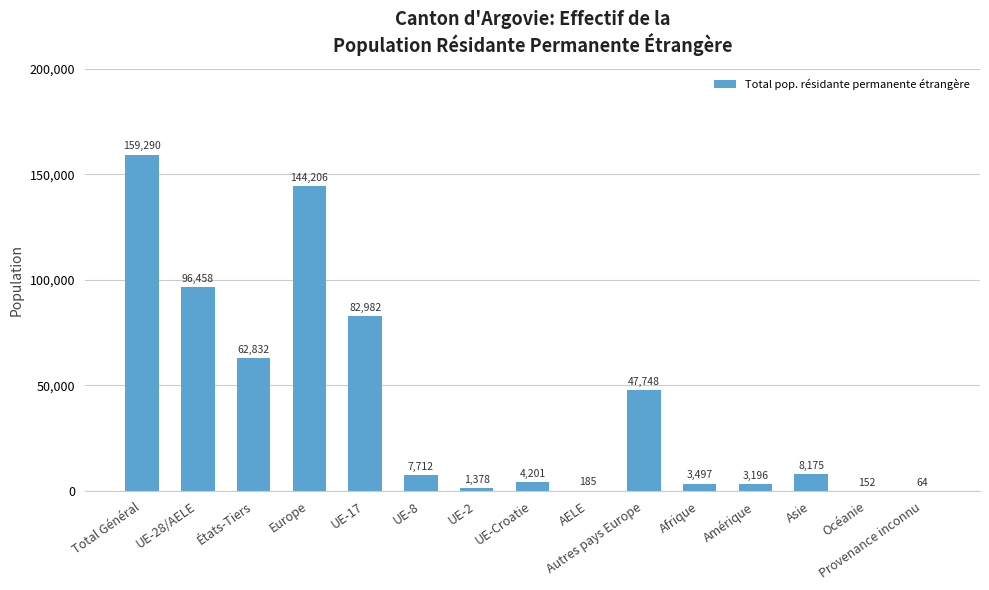

What is the sum of all values?

622076